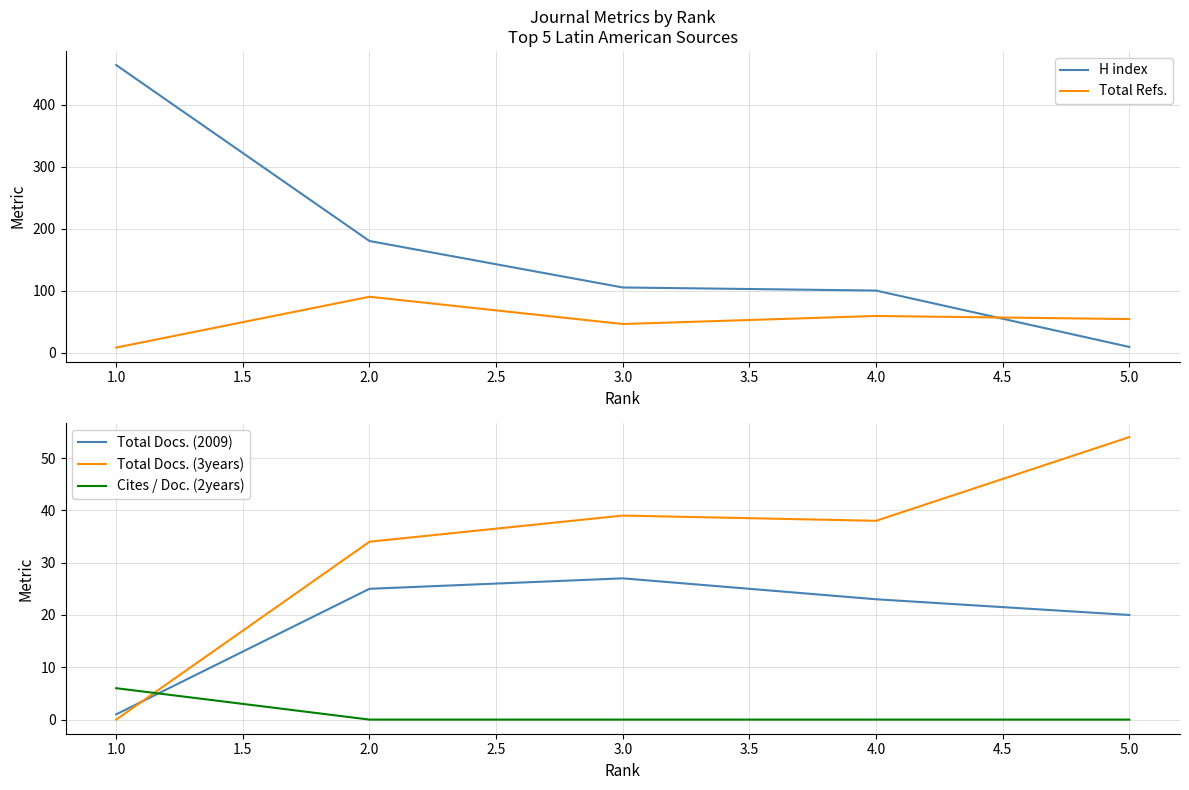

What is the sum of all Total Docs. (2009) values?

96